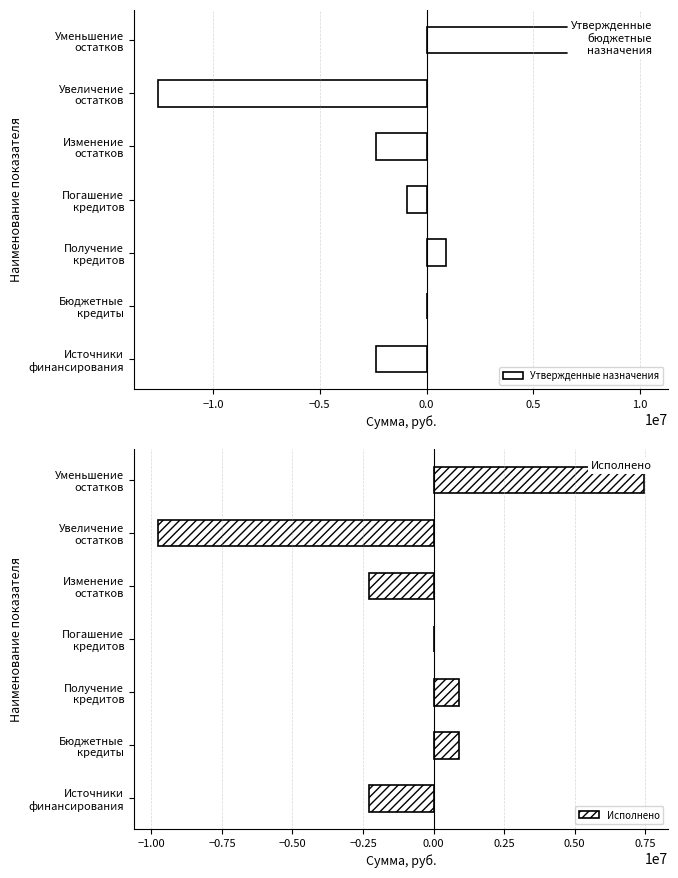

What is the sum of all Исполнено values?

-5068985.6